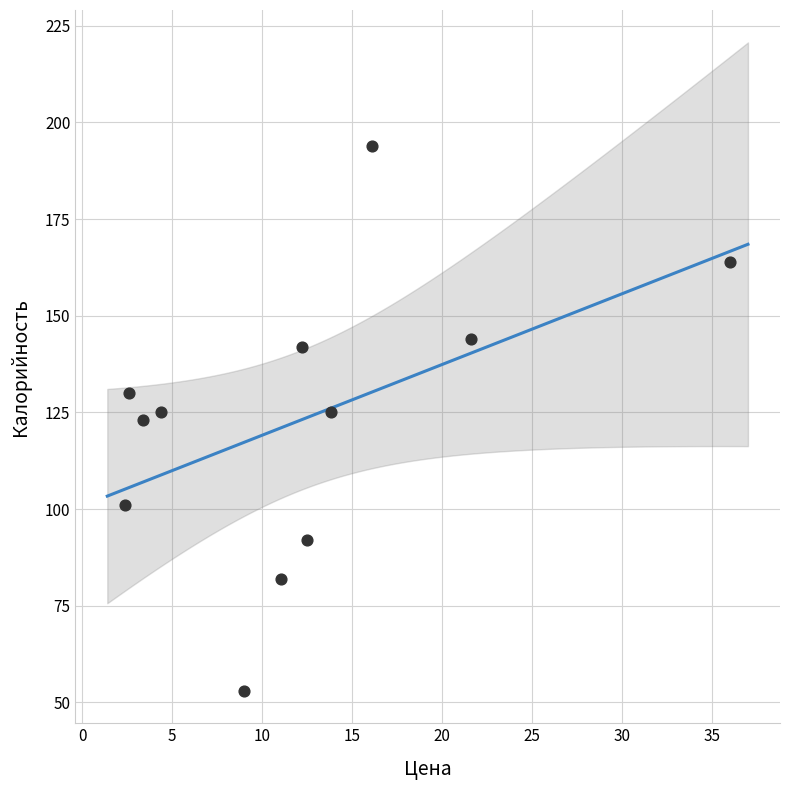

What is the average Y value?

123